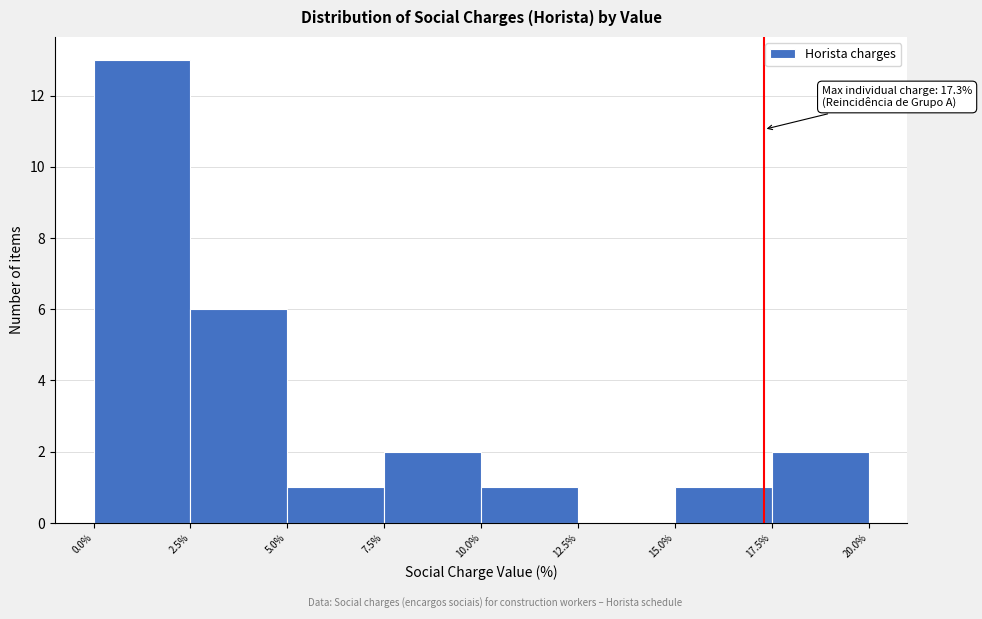

Which range on the x-axis has the tallest bar?

0.0% to 2.5%